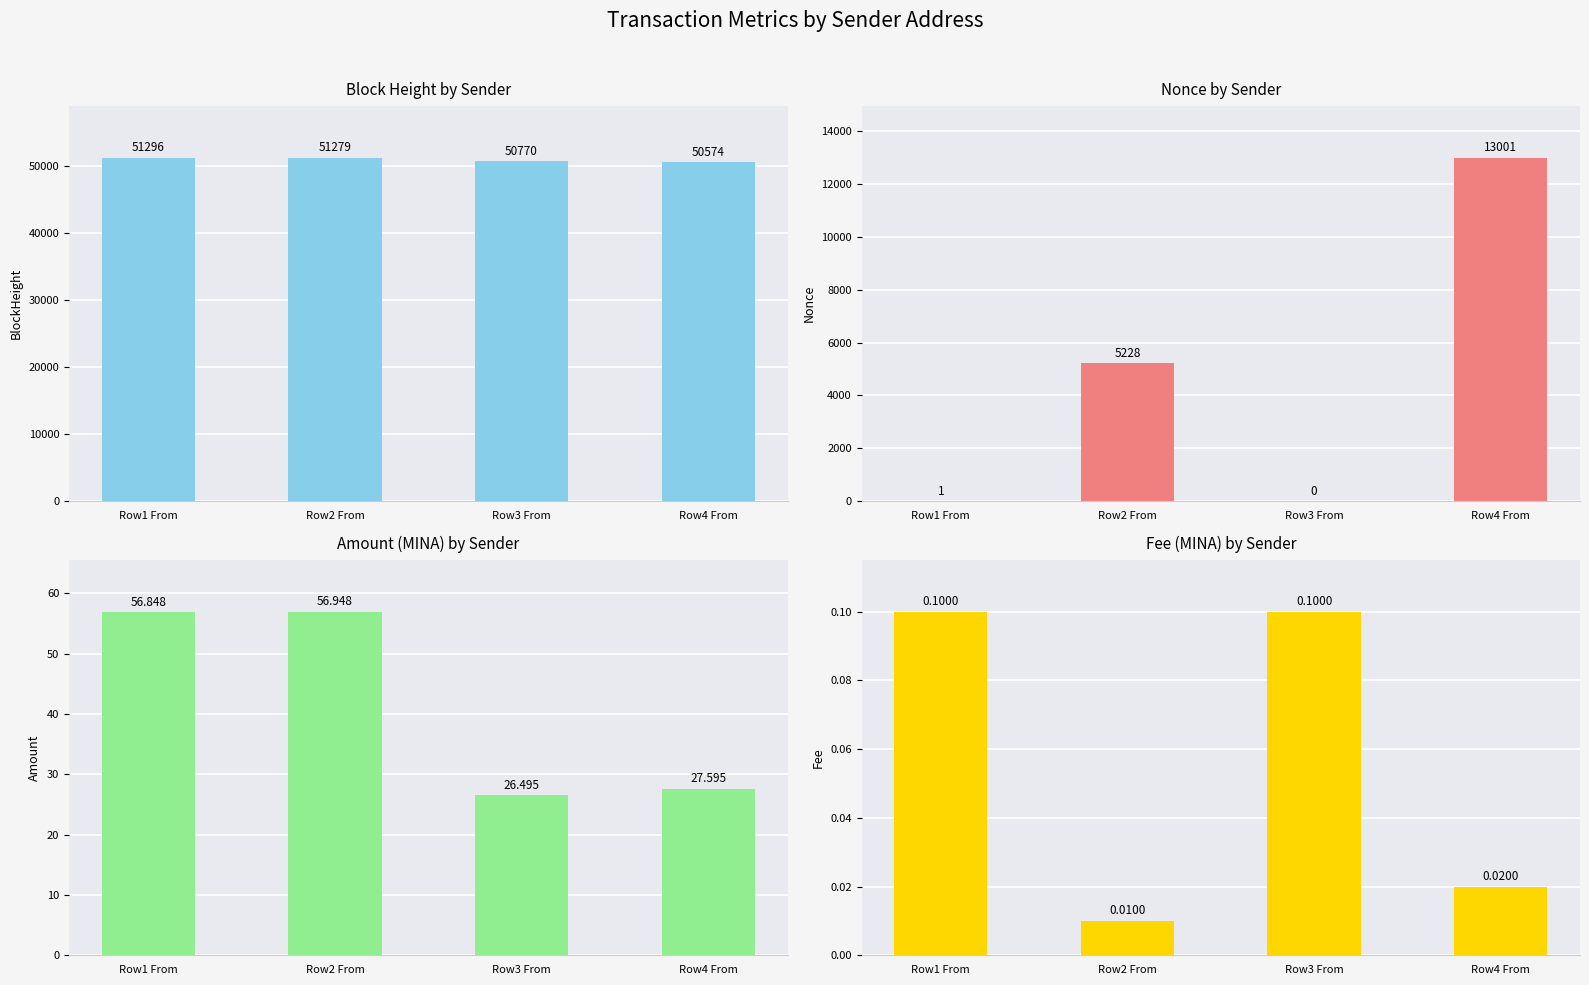

How many positive values does the Nonce series have?

3